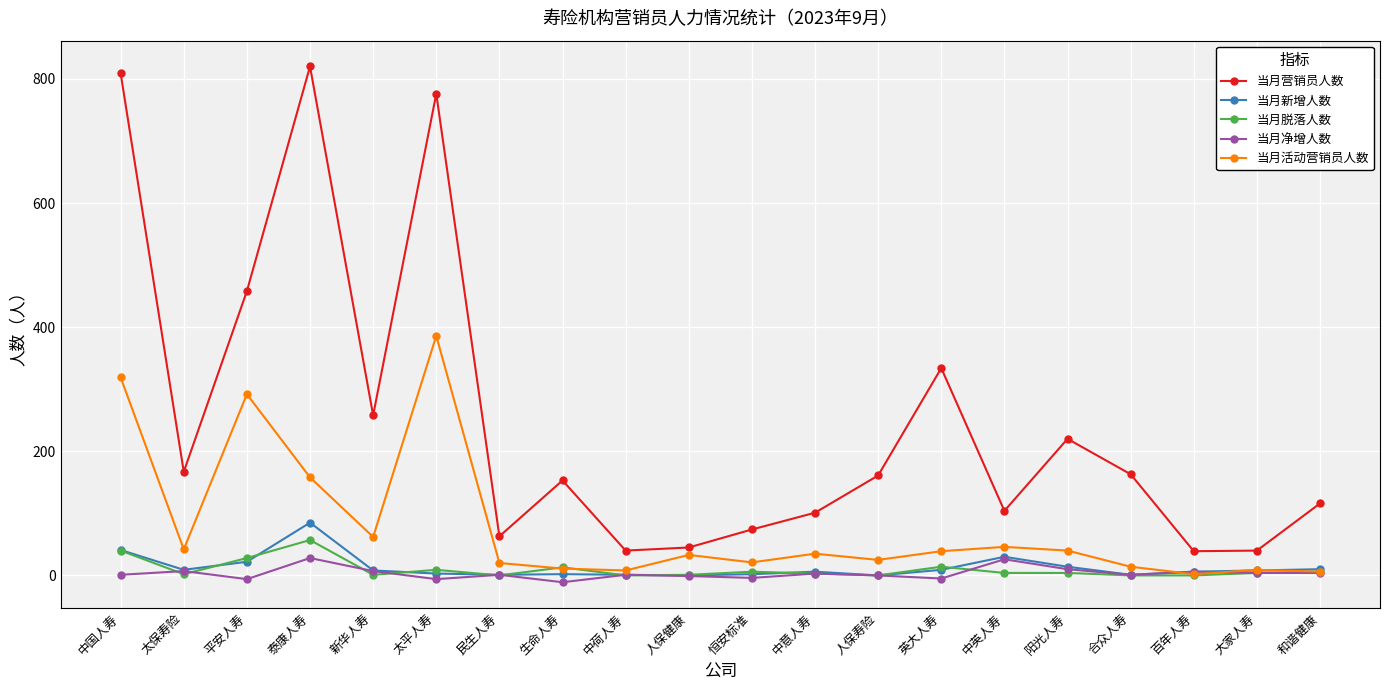

Which series changed the most between 中荷人寿 and 英大人寿?

当月营销员人数